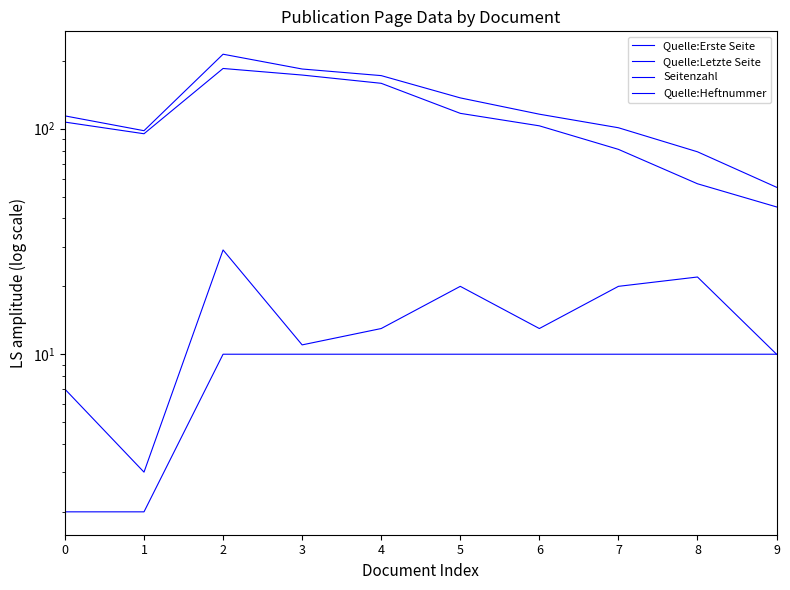

What is the sum of all Quelle:Heftnummer values?

84